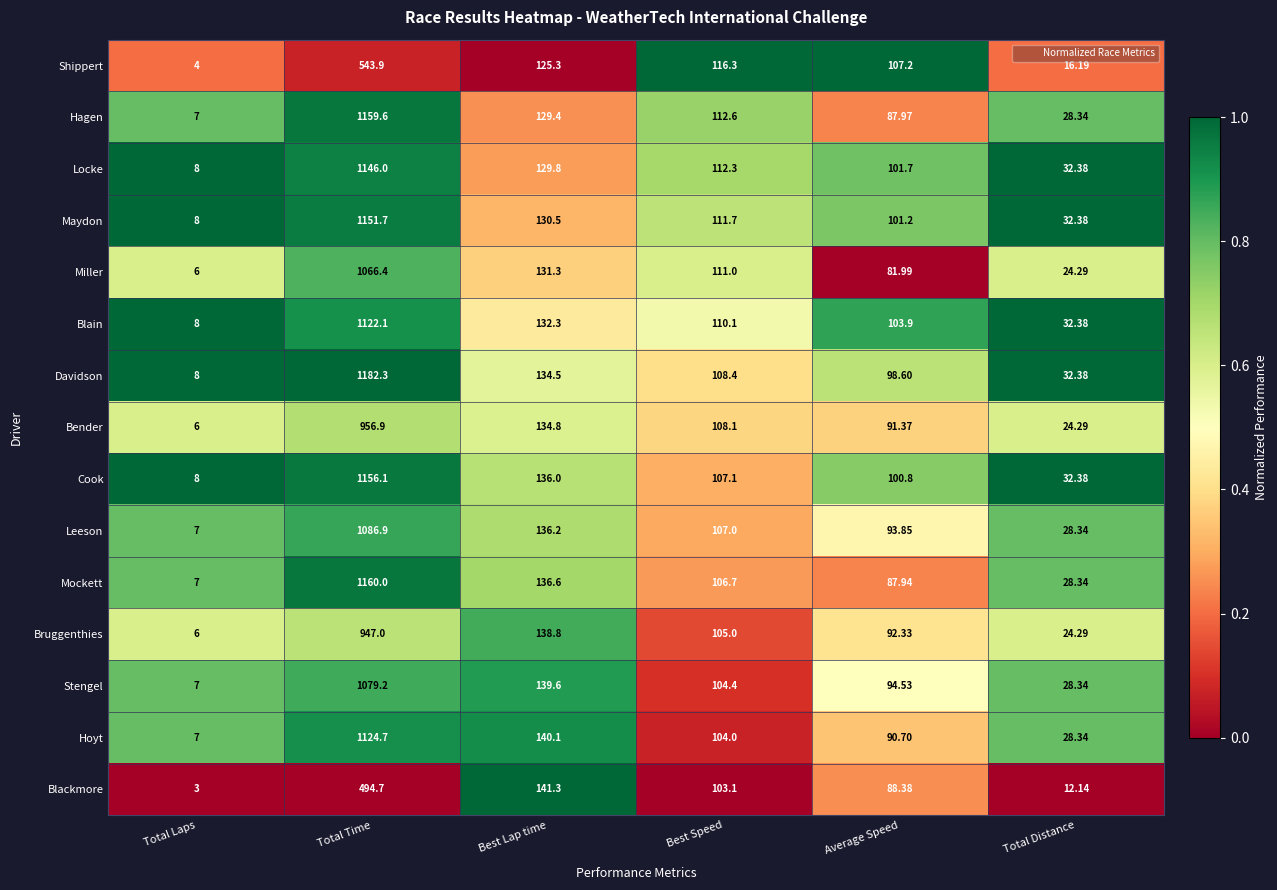

Which category has the highest value across all series?

Total Time